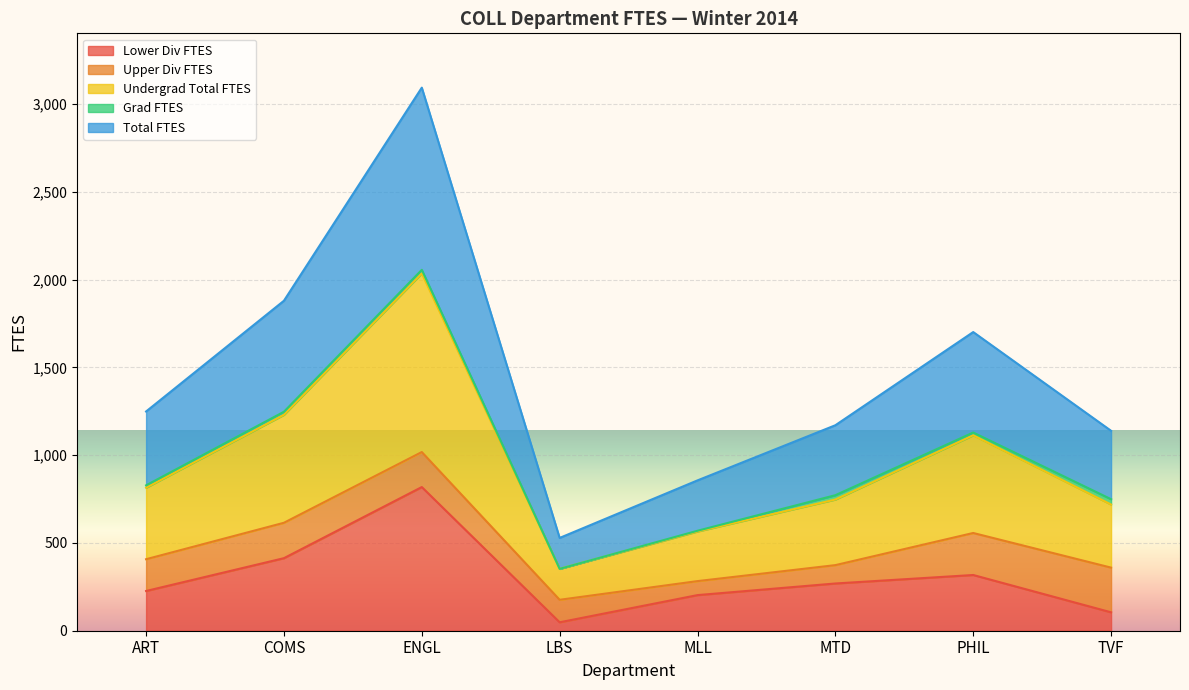

At which label does Lower Div FTES reach its minimum?

LBS